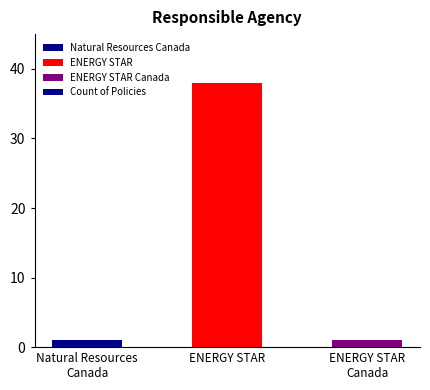

What is the approximate value at ENERGY STAR?

38